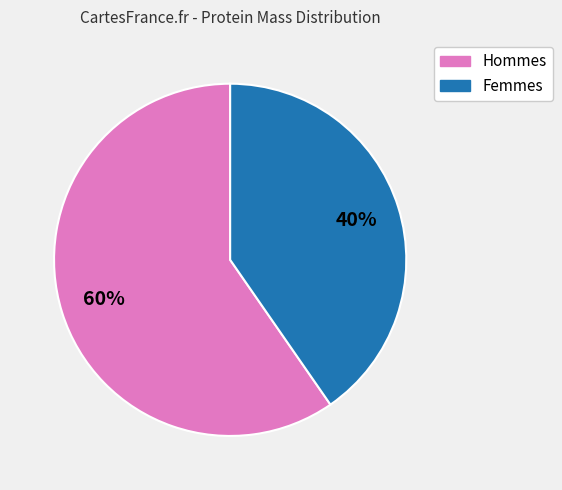

To the nearest percent, what is the average slice percentage?

50%